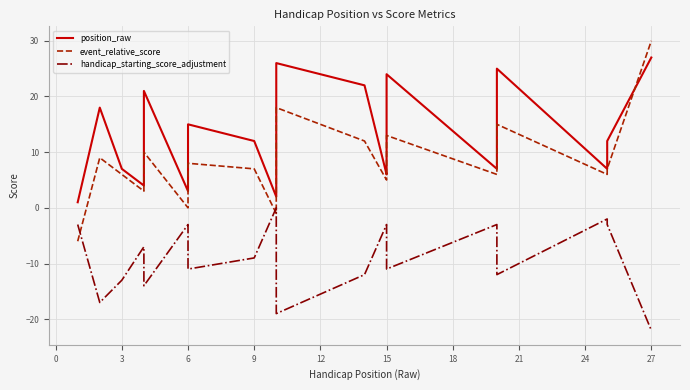

List the series in order of their overall mean, lowest first.

handicap_starting_score_adjustment, event_relative_score, position_raw